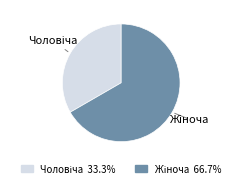

Is there a majority slice in this chart?

Yes